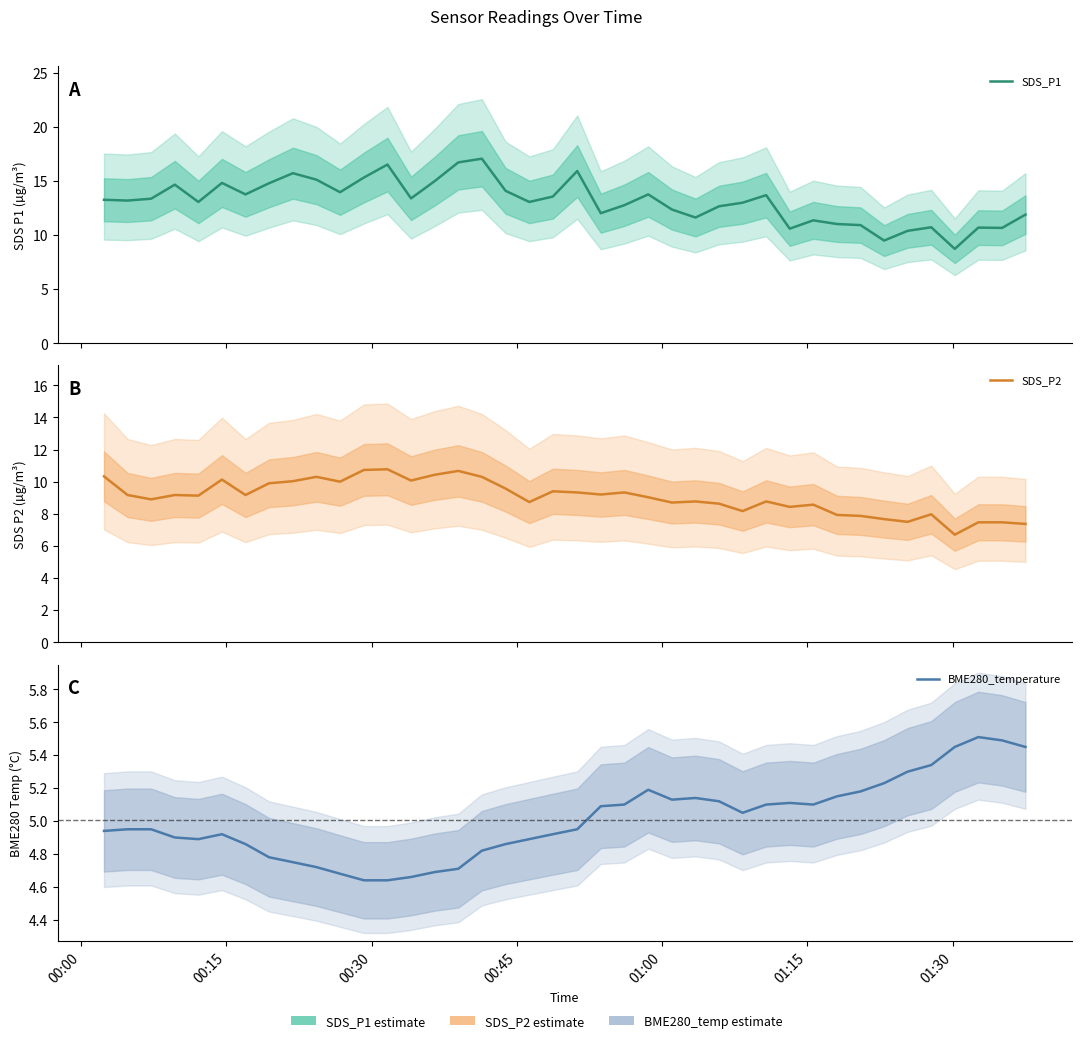

True or false: BME280_temperature has more than 1 points higher than both neighbors.

True